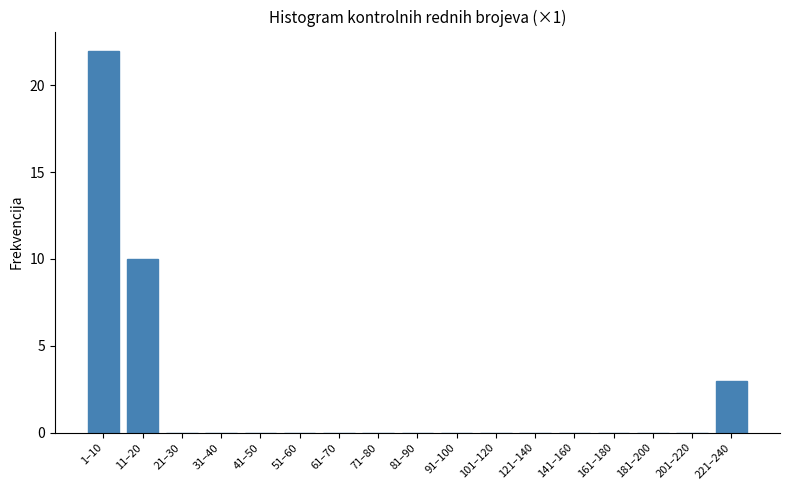

Reading left to right, transcribe all the data shown in this chart.

1–10=22	11–20=10	21–30=0	31–40=0	41–50=0	51–60=0	61–70=0	71–80=0	81–90=0	91–100=0	101–120=0	121–140=0	141–160=0	161–180=0	181–200=0	201–220=0	221–240=3